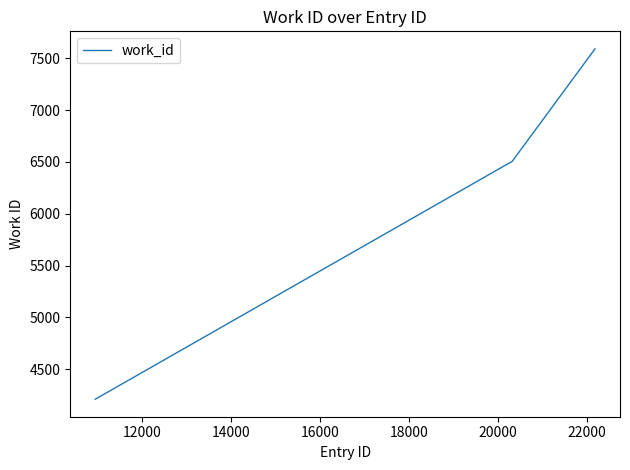

Reading left to right, transcribe all the data shown in this chart.

4211	6506	7591